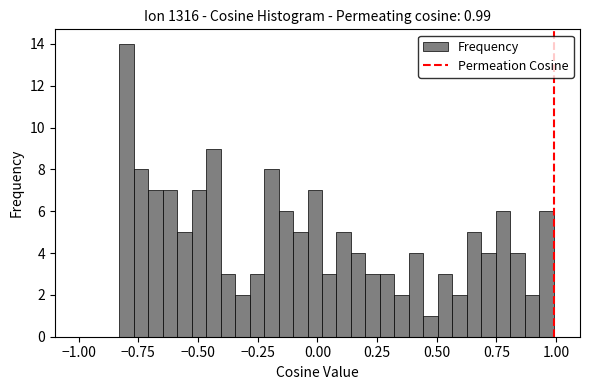

Read against the x-axis, roughly where is the centre of the tallest bar?

-0.80